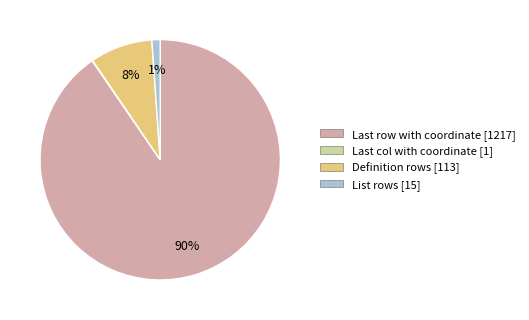

What is the majority slice?

Last row with coordinate